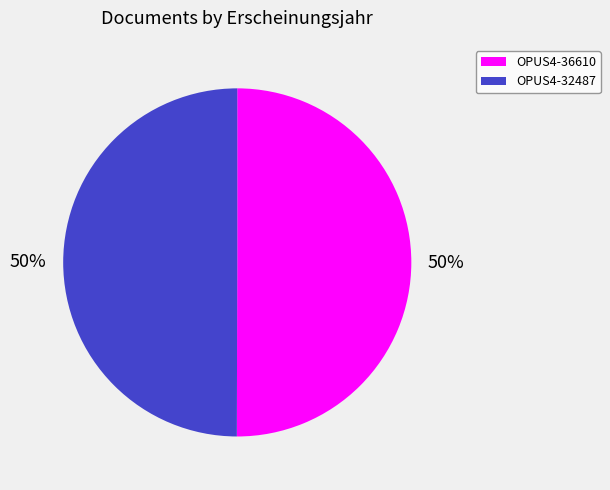

What percentage is the OPUS4-36610 slice, to the nearest percent?

50%